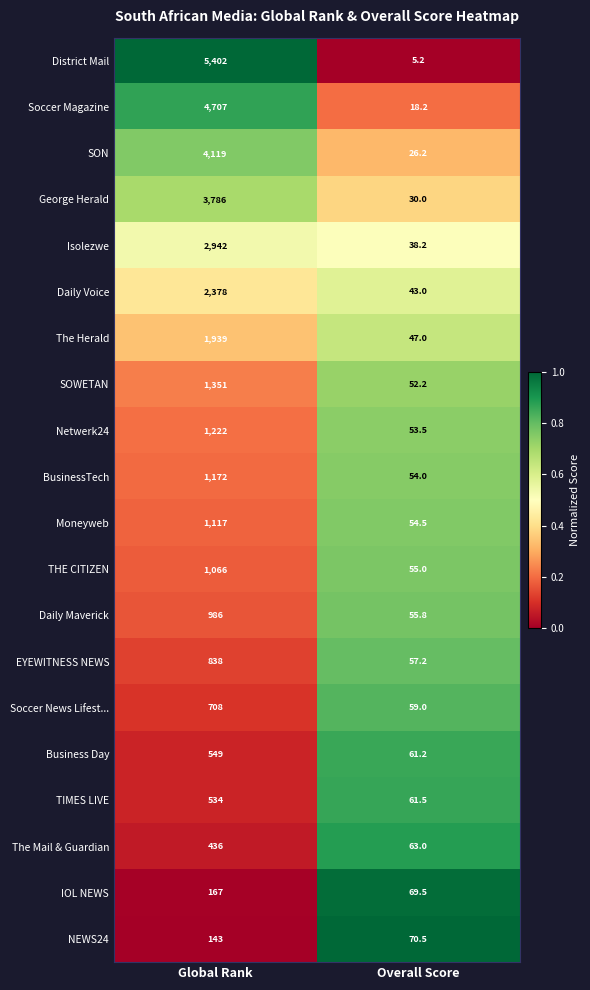

How many categories are shown in the chart?

2